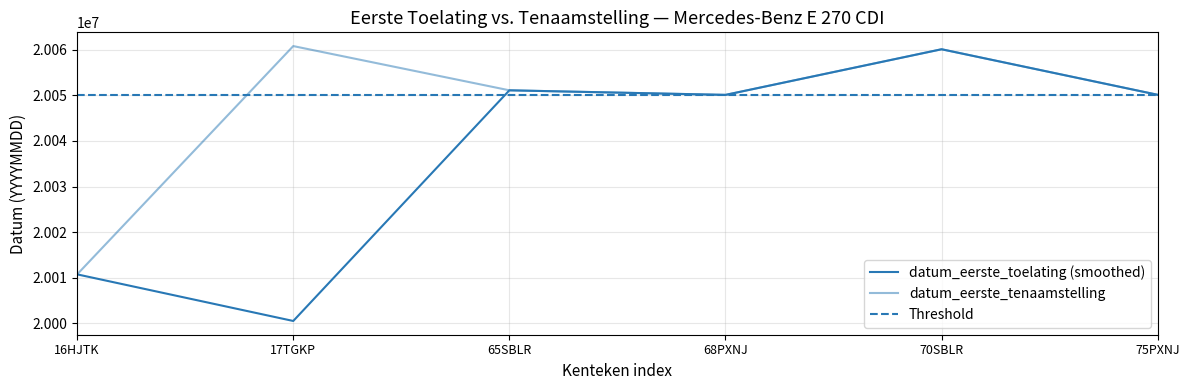

At how many categories does at least one series exceed 20007435?

6